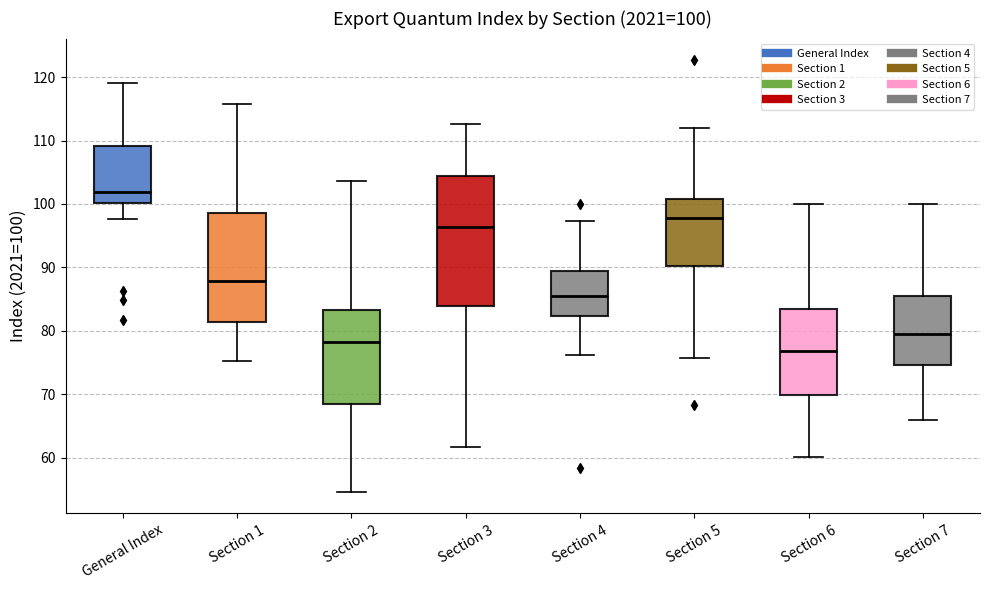

Which box has the lowest median line?

Section 6